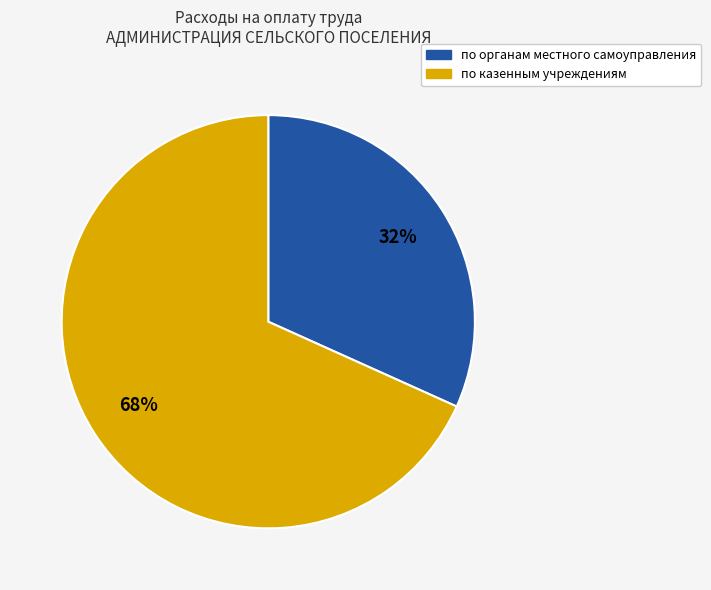

Is there a majority slice in this chart?

Yes